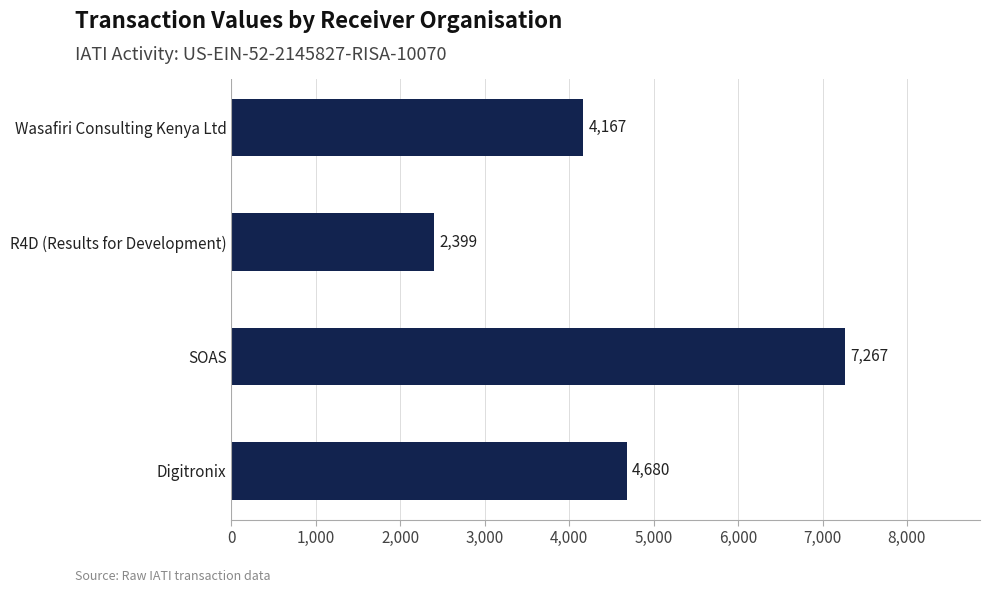

What value does the data have at Digitronix?

4680.0